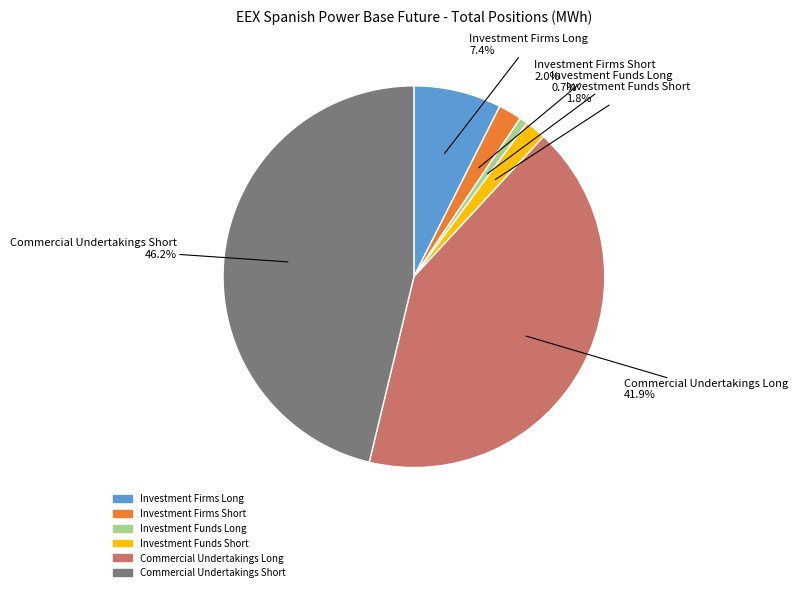

How many segments does this pie chart have?

6